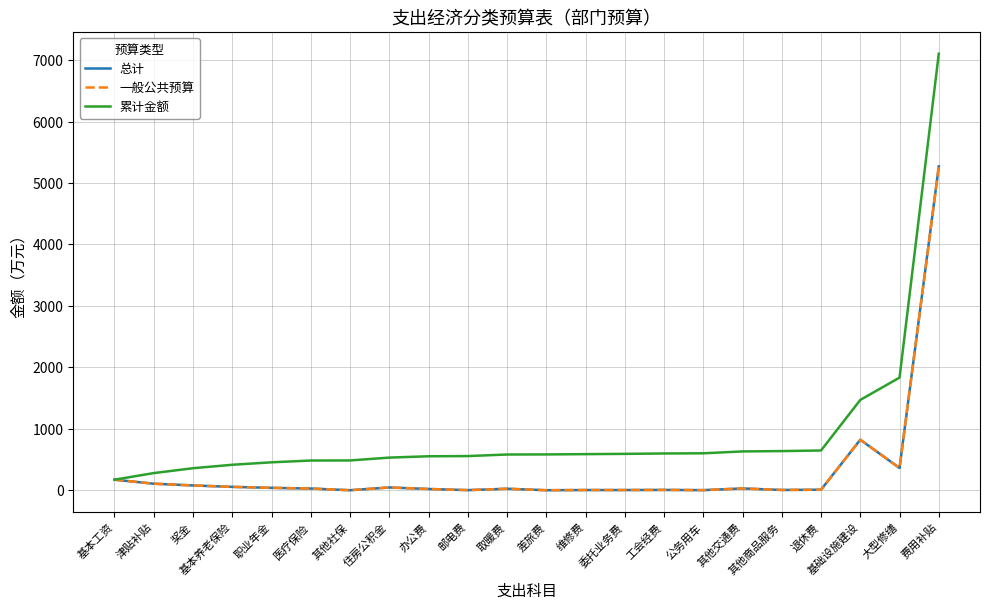

At which label is 总计 closest to 2636?

基础设施建设